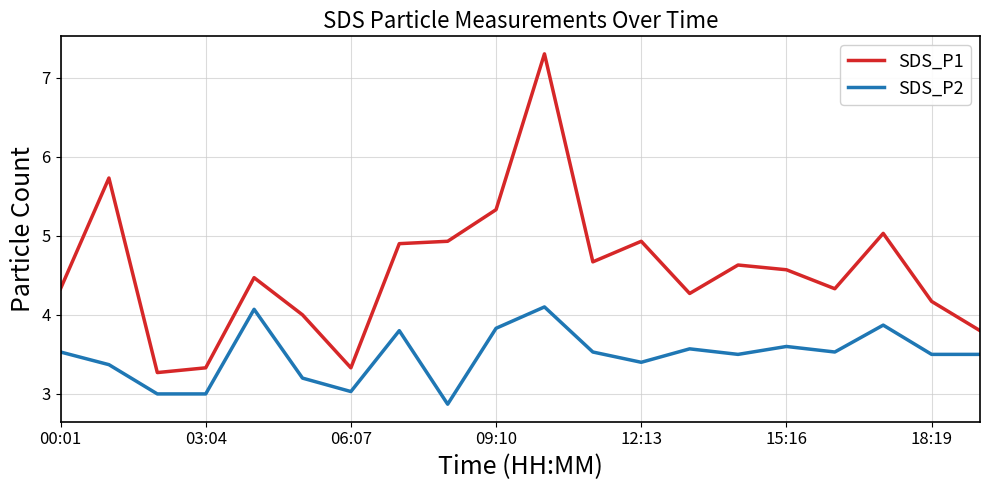

True or false: SDS_P2 and SDS_P1 intersect in this chart.

False